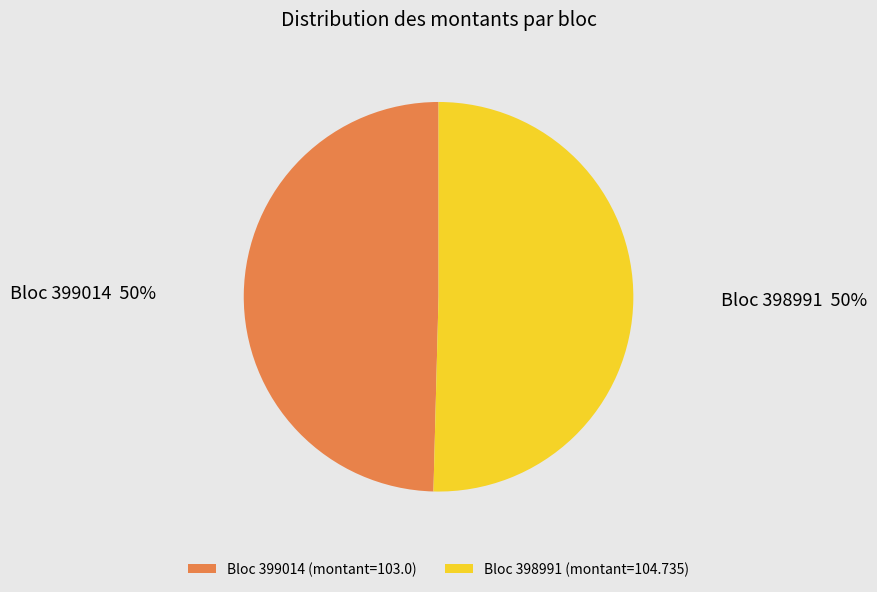

What is the ratio of the value at Bloc 399014 (montant=103.0) to the value at Bloc 398991 (montant=104.735)?

1.0